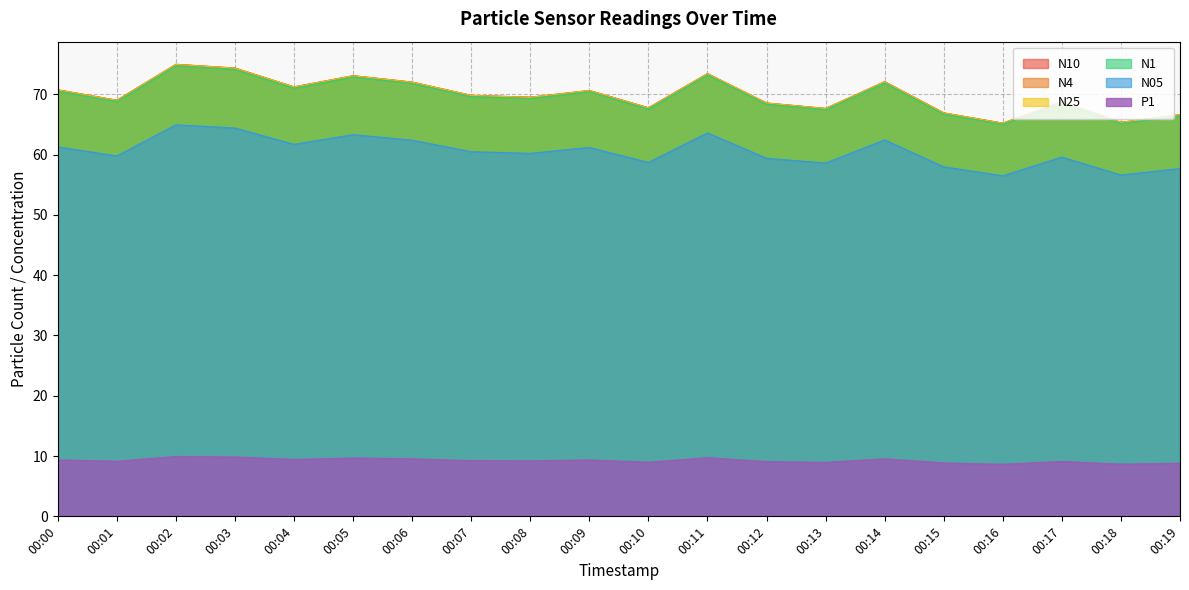

At how many categories does at least one series exceed 41?

20